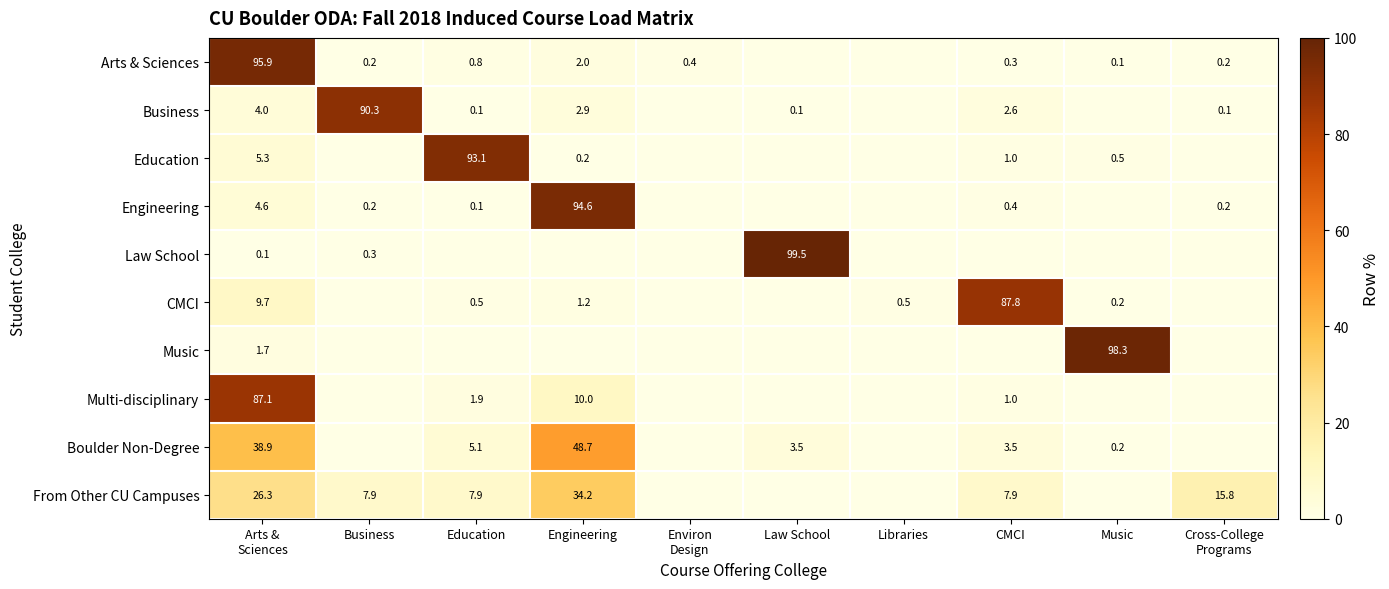

What is the total value across all series at Arts &
Sciences?

273.6